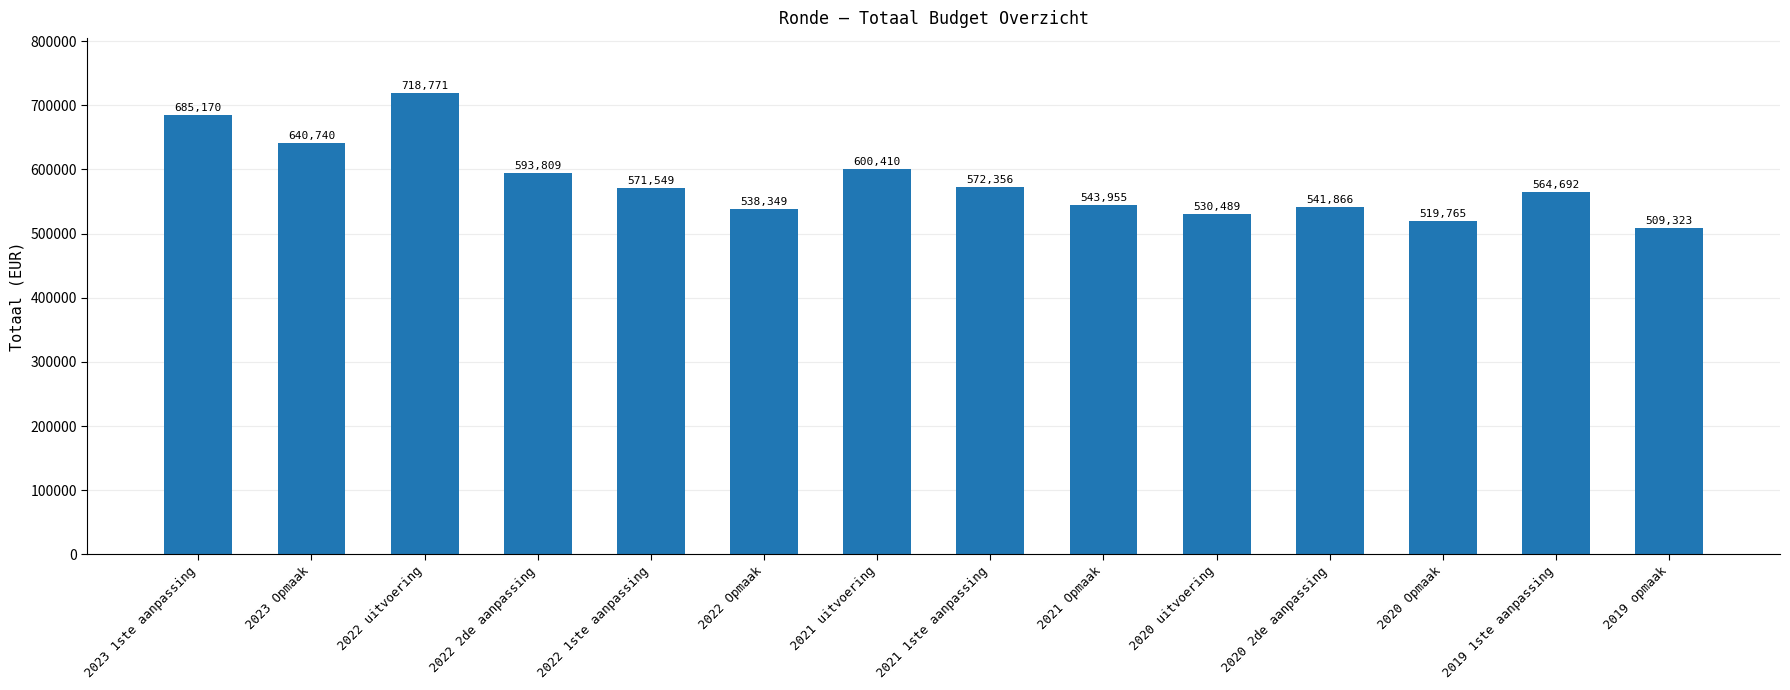

What is the label of the 11th bar from the left?

2020 2de aanpassing